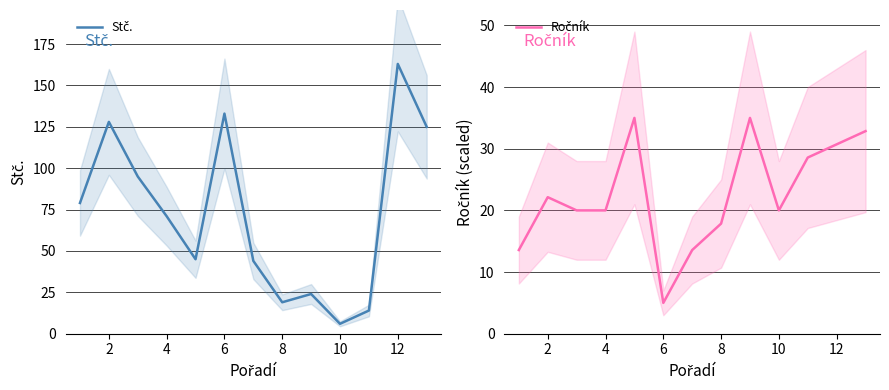

Does the chart have visible grid lines?

Yes